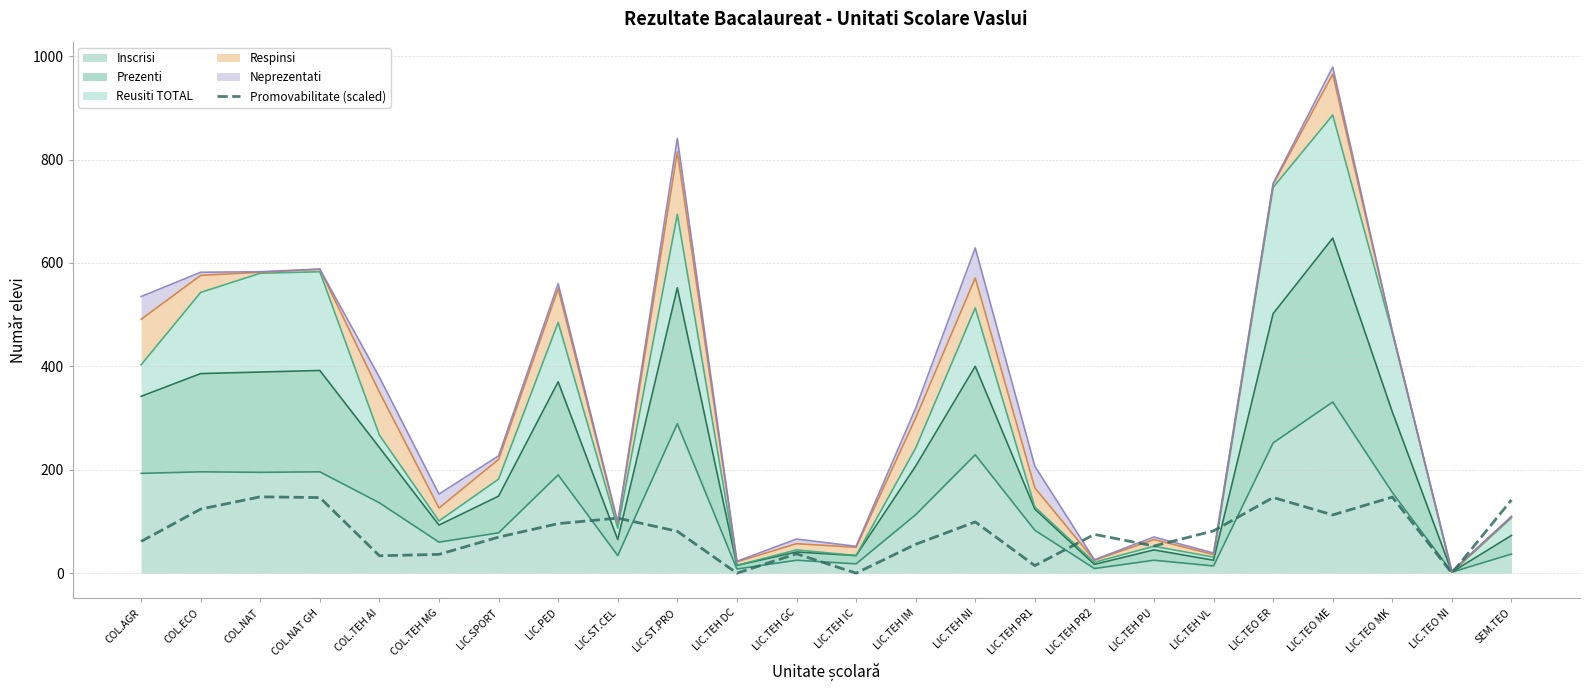

What is the average value?

77.8